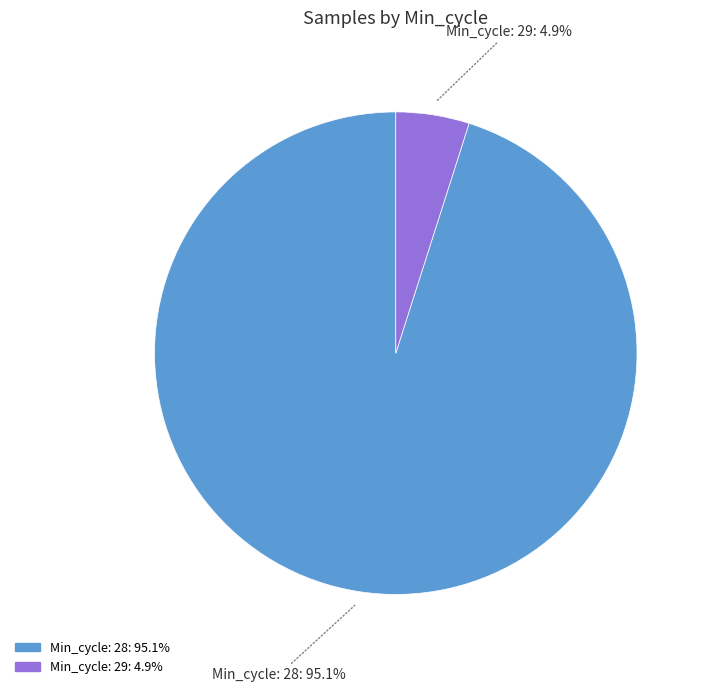

Does any single category account for the majority?

Yes